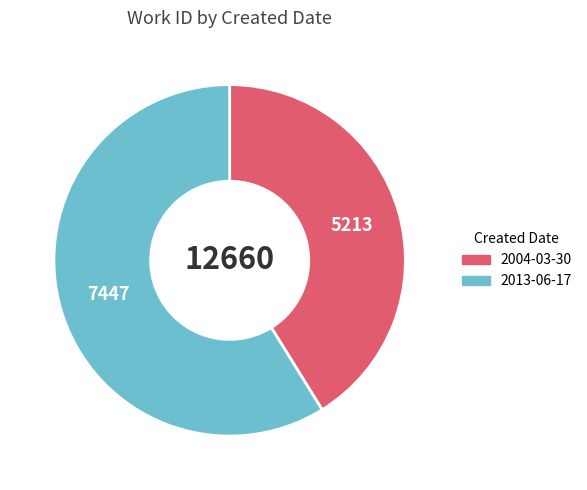

Does any single category account for the majority?

Yes